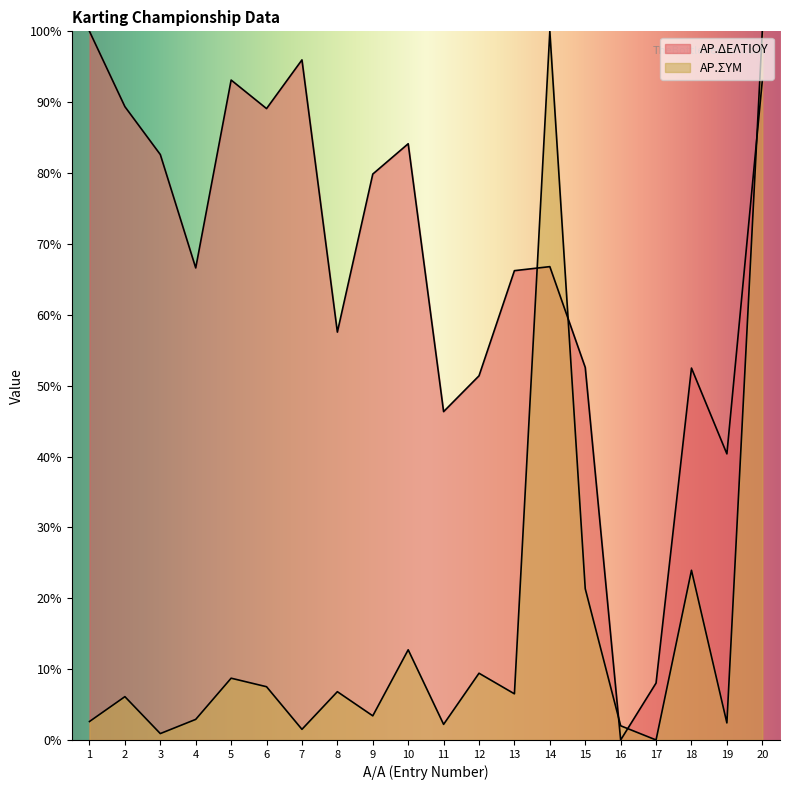

How many lines are shown in the chart?

2